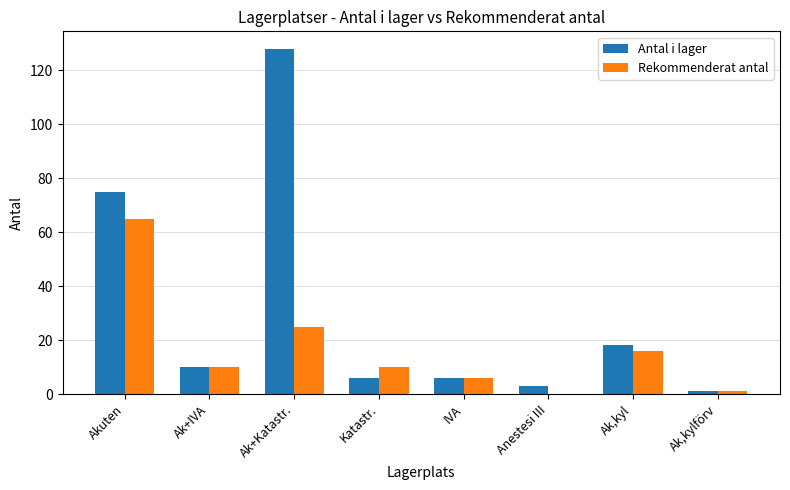

At which category is the sum across all series the highest?

Ak+Katastr.